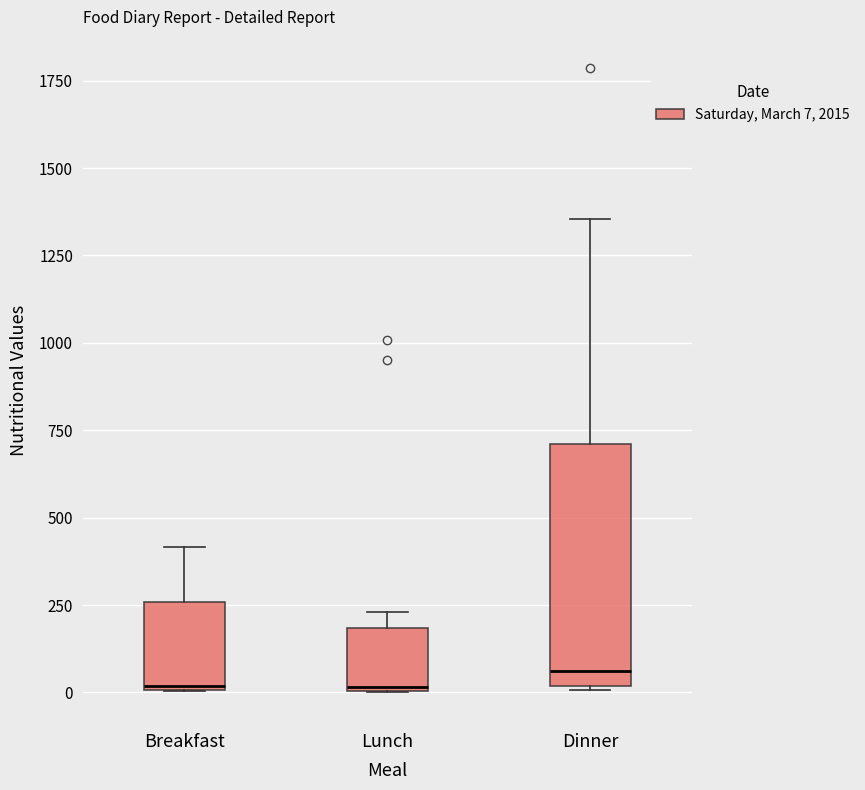

Where does the upper whisker of the box for Dinner end on the y-axis? The values are not printed on the chart, so give them approximately, as read against the axis.

1350